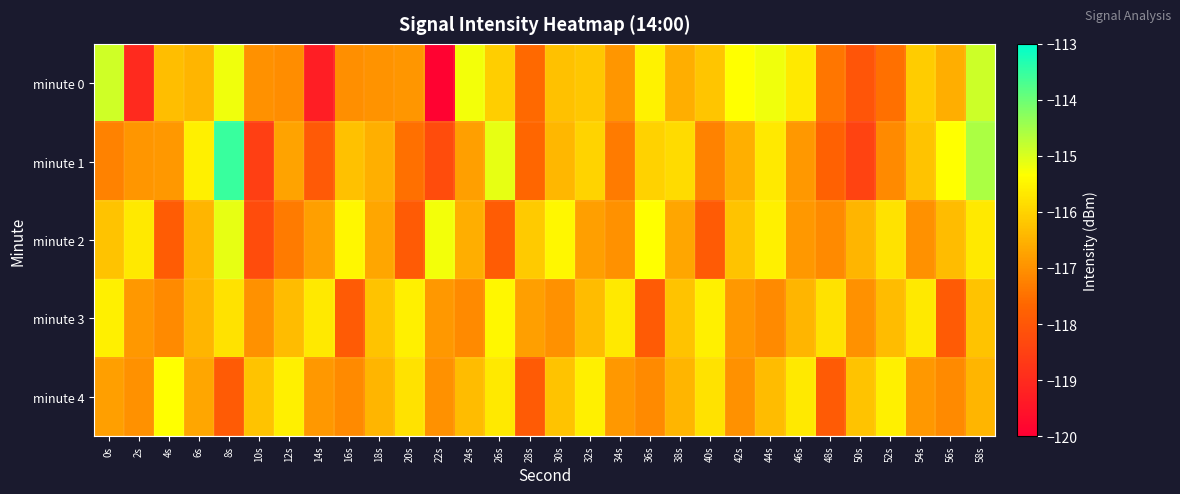

What is the greatest value displayed?

-113.5